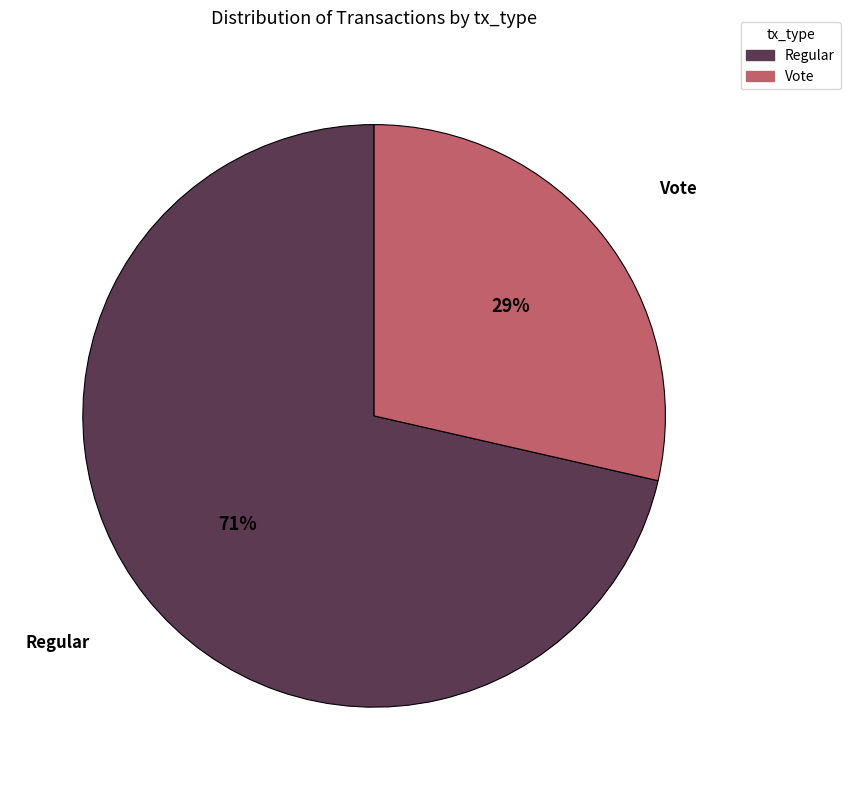

What percentage is the Regular slice, to the nearest percent?

71%